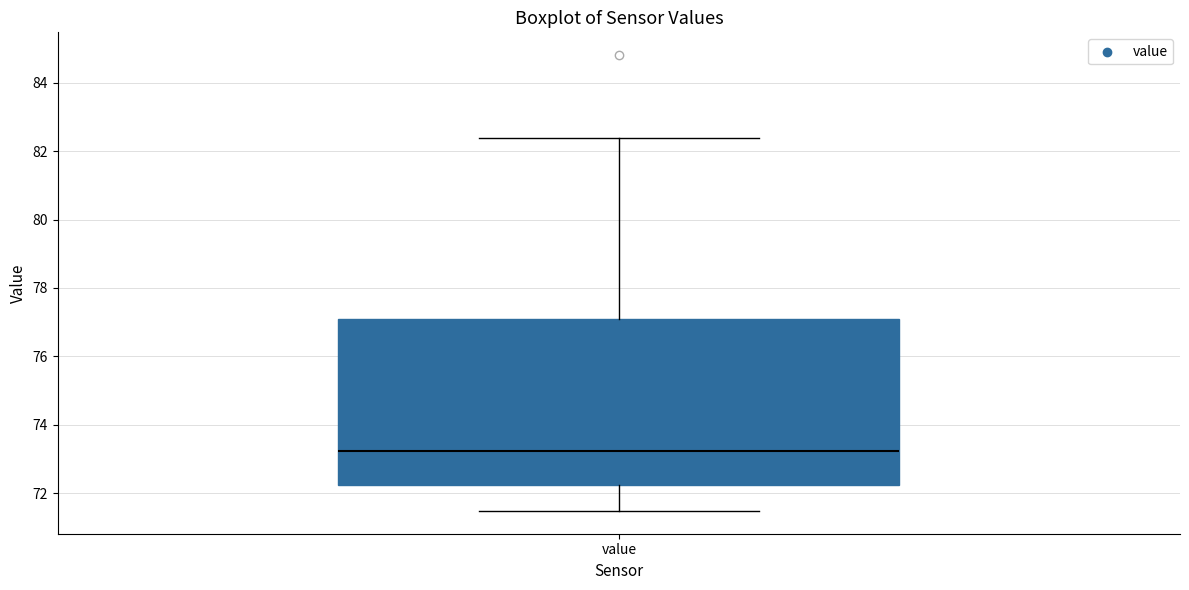

Transcribe this box plot: give where the median line is, the range the box spans, and where the two whiskers end, as read against the y-axis. The values are not printed on the chart, so give them approximately, as read against the axis.

median 73.2, box 72.2 to 77.0, whiskers 71.4 to 82.4